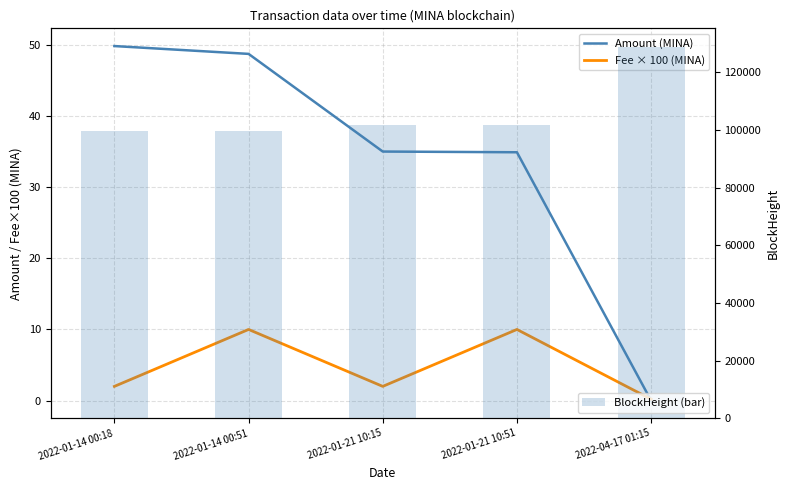

The Amount (MINA) series shows 48.7 at 2022-01-14 00:51. True or false?

True